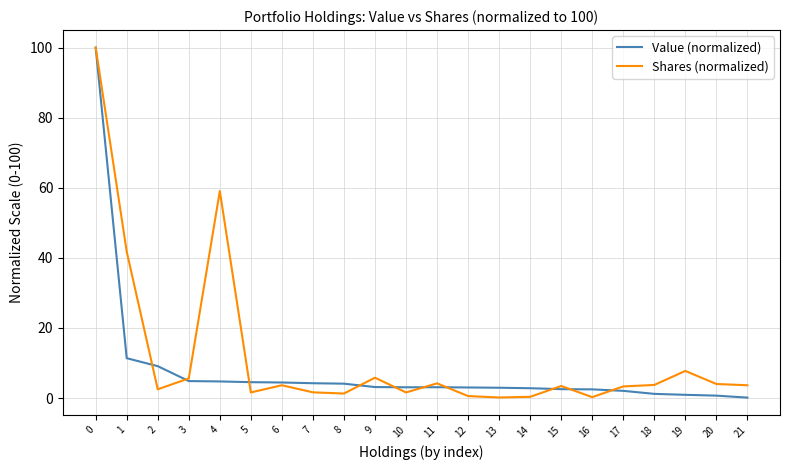

What is the approximate value of Shares (normalized) at 16?

0.3